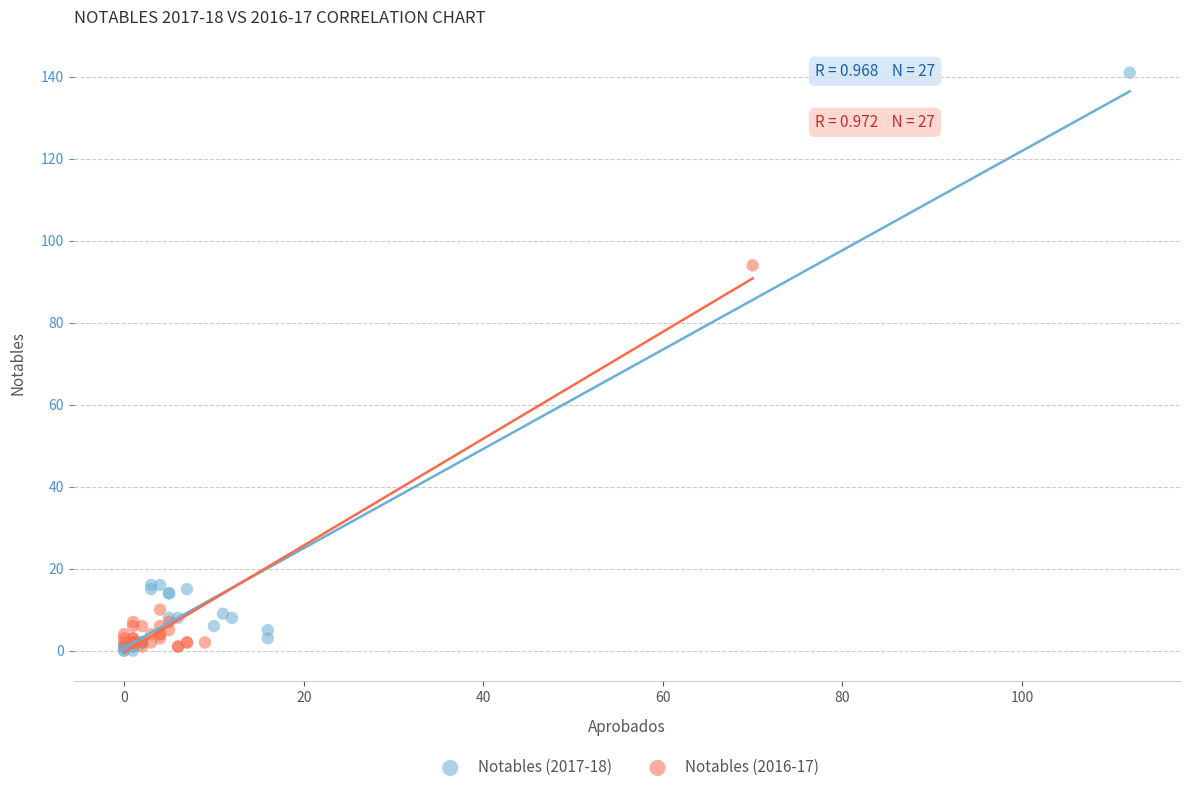

Which series contains the highest Y value?

Notables (2017-18)